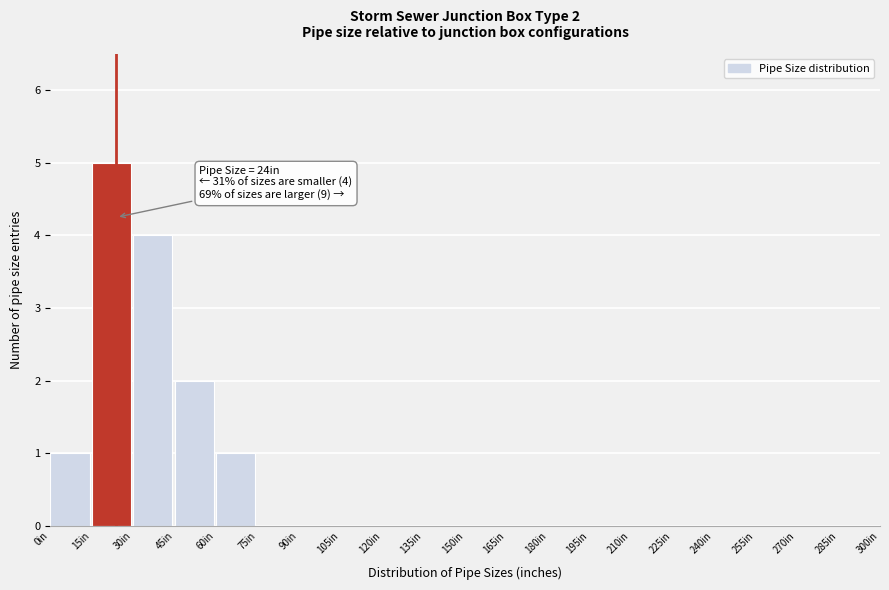

Over which range of the x-axis is the bar tallest?

15 to 30